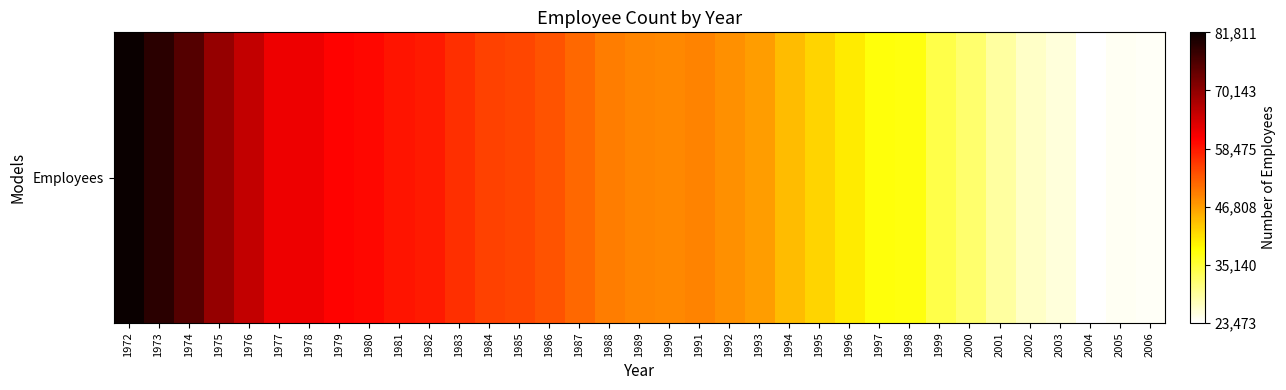

True or false: the data shows 0.4 at 1994.

True